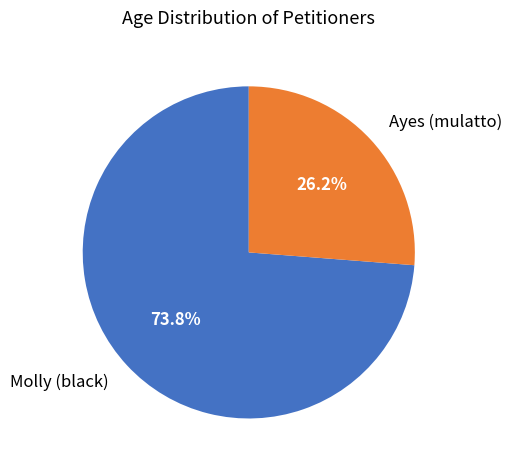

What percentage is NOT represented by Molly (black)?

26.2%